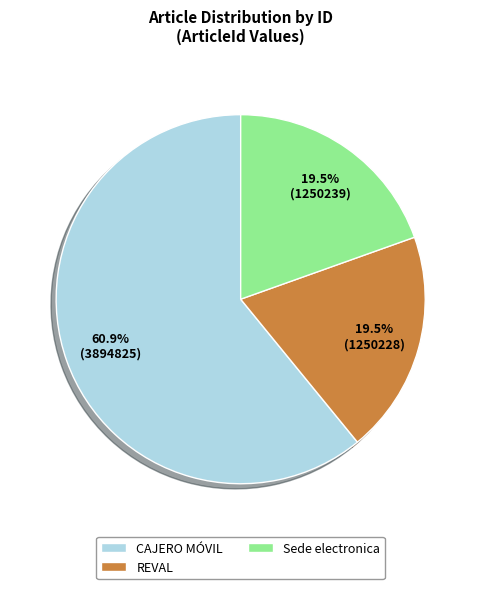

Which slice is the largest?

CAJERO MÓVIL